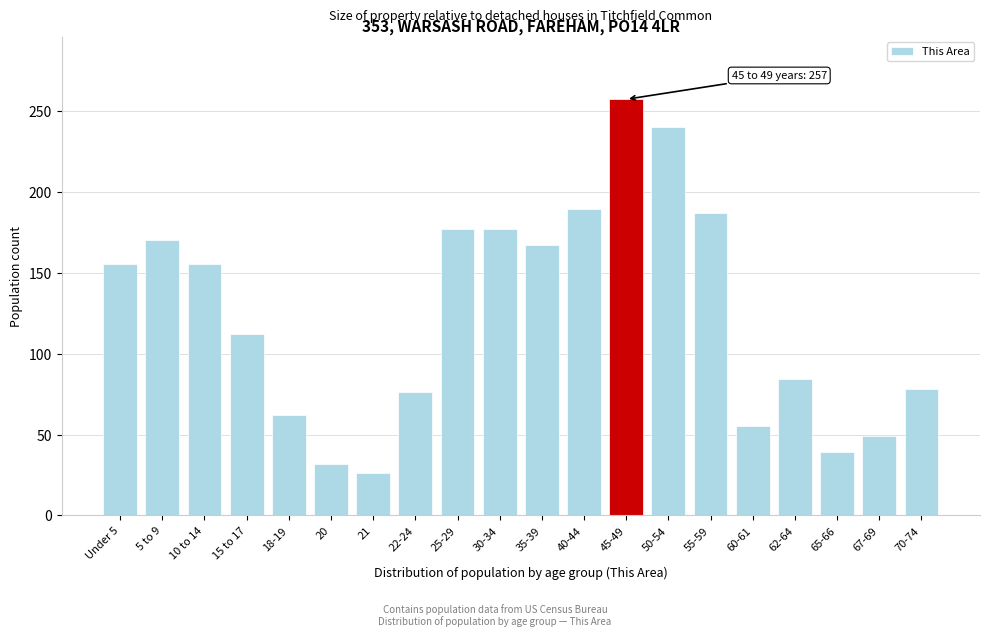

Reading left to right, what are all the values shown in this chart?

155	170	155	112	62	32	26	76	177	177	167	189	257	240	187	55	84	39	49	78